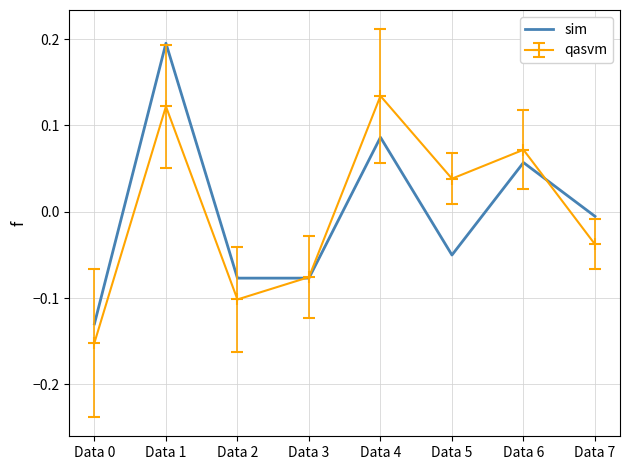

List the series in order of their peak value, lowest first.

qasvm, sim